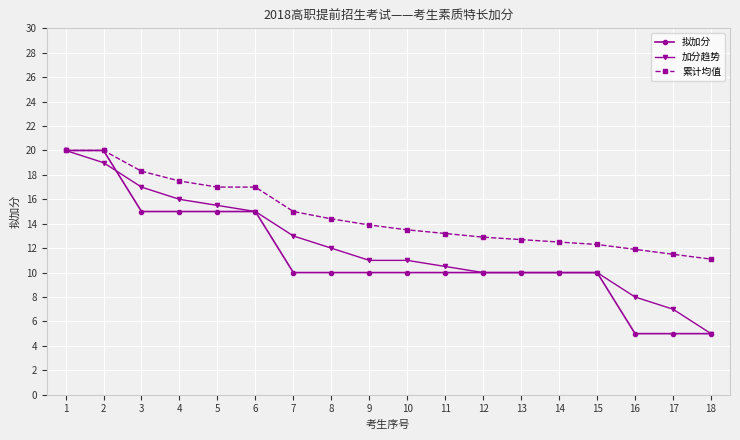

At how many categories does at least one series exceed 6?

18